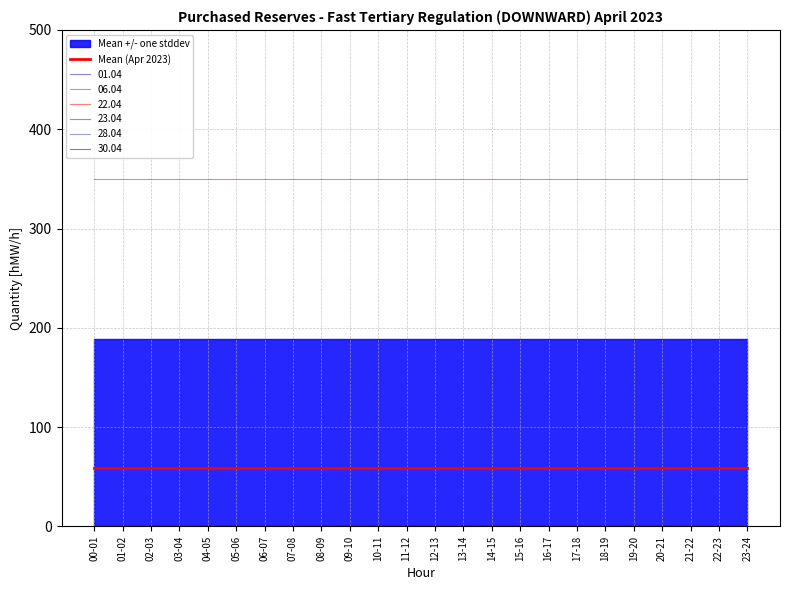

Is the value of 22.04 at 21-22 greater than the value of 01.04 at 16-17?

Yes